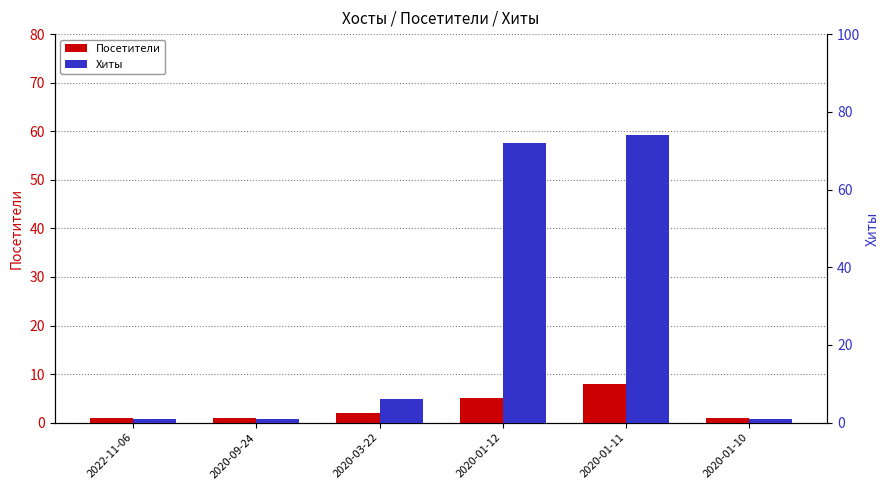

Reading left to right, list all the values displayed in this chart.

Посетители: 2022-11-06=1	2020-09-24=1	2020-03-22=2	2020-01-12=5	2020-01-11=8	2020-01-10=1
Хиты: 2022-11-06=1	2020-09-24=1	2020-03-22=6	2020-01-12=72	2020-01-11=74	2020-01-10=1